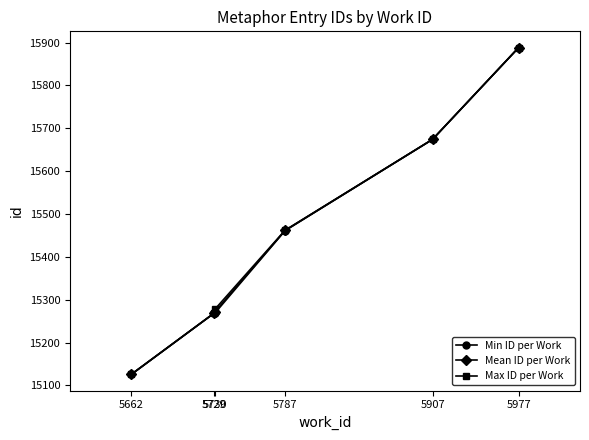

What is the total value across all series at 5662?

45378.0